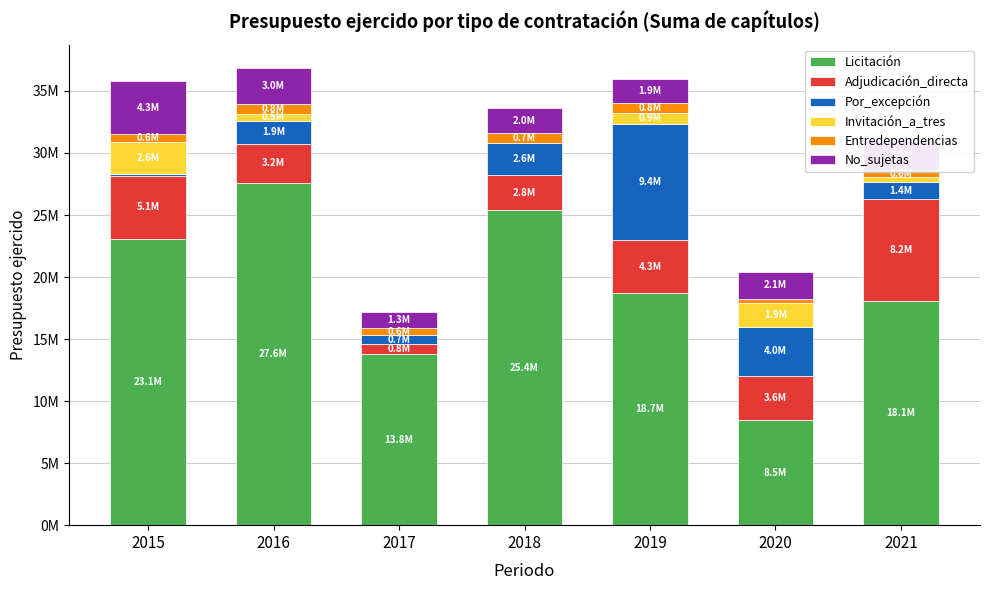

Rank the categories by Licitación value from lowest to highest.

2020, 2017, 2021, 2019, 2015, 2018, 2016